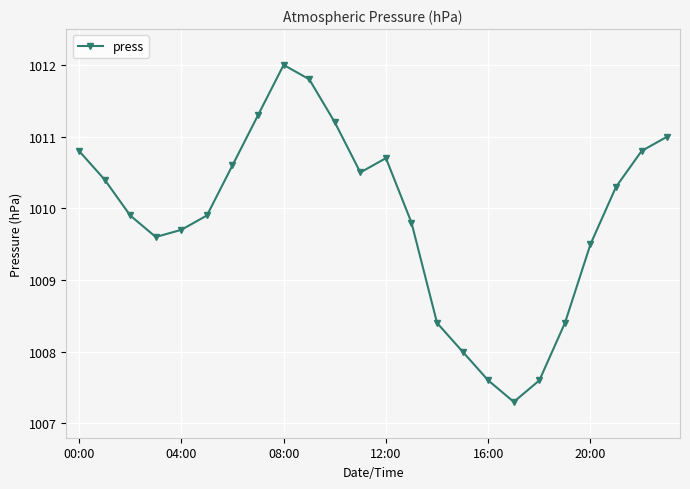

Does the chart have visible grid lines?

Yes